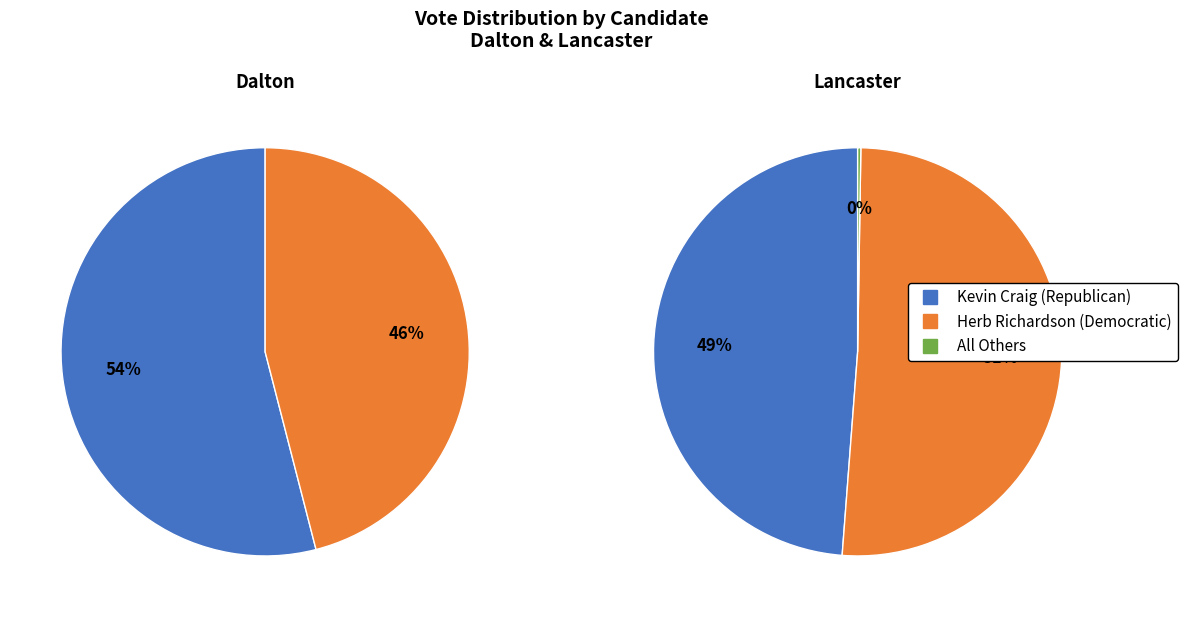

How much of the chart is everything except Lancaster?

25.7%